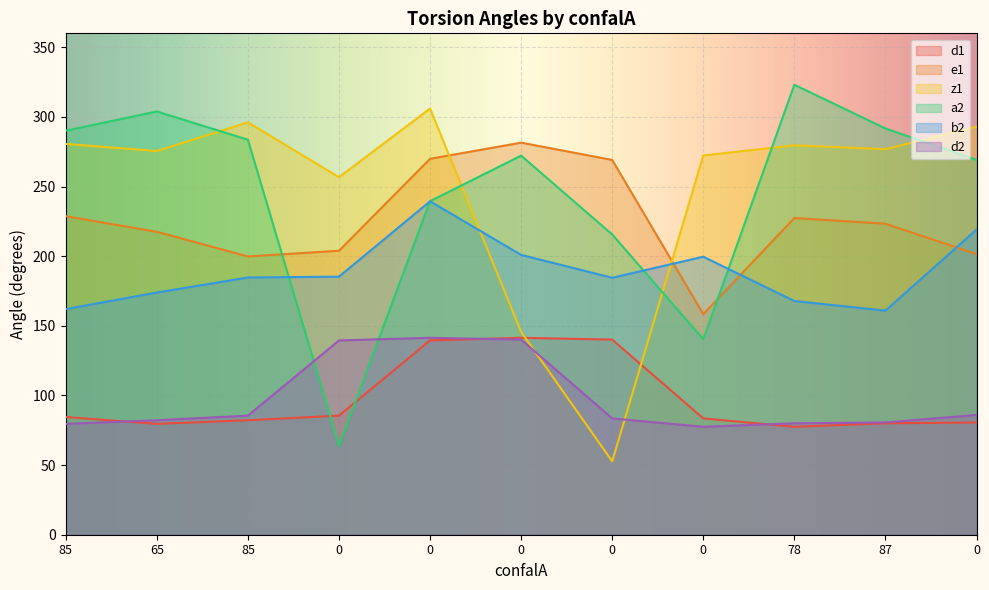

What is the spread (max minus min) of values at 0?

192.8